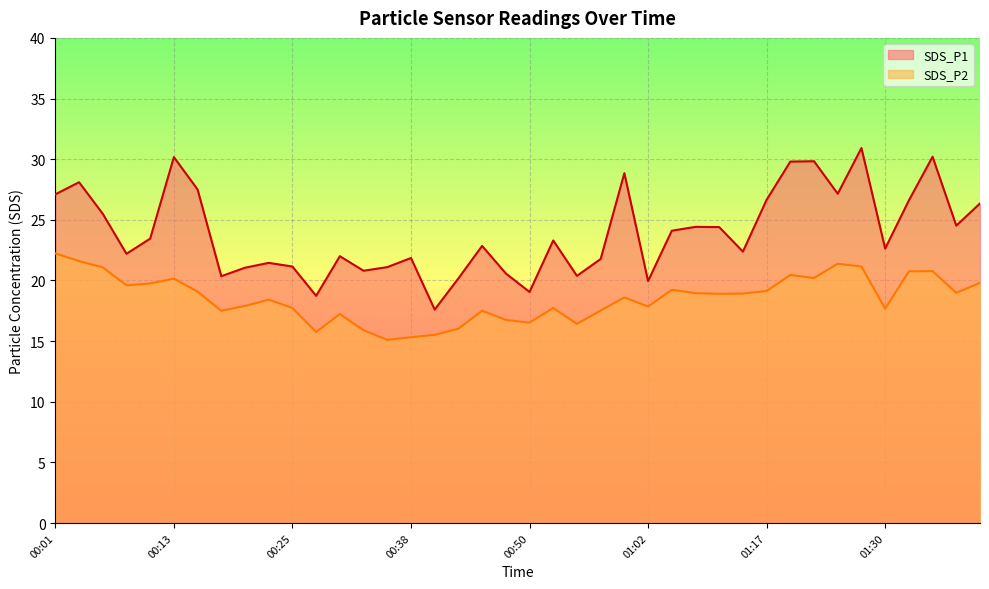

True or false: SDS_P1 and SDS_P2 cross at least once.

False